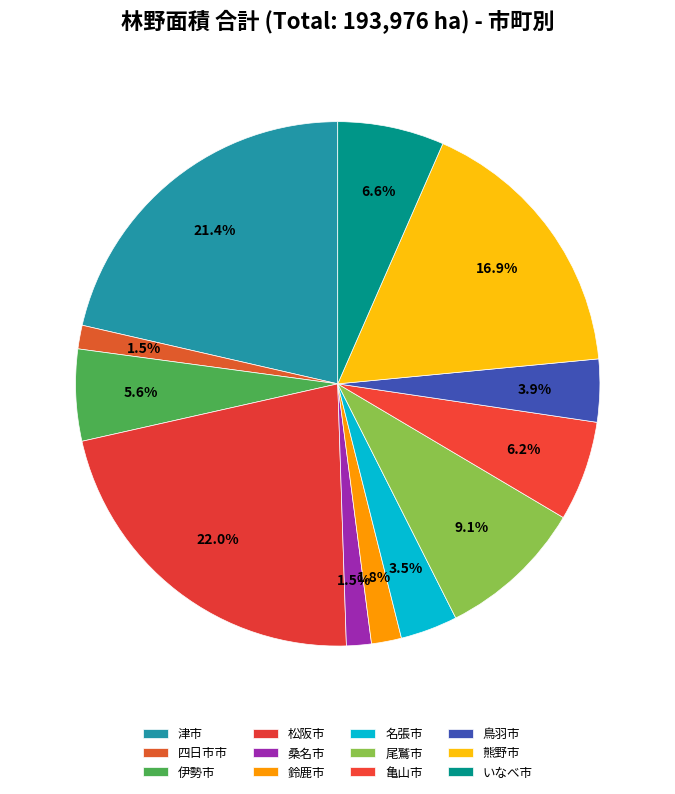

How many segments does this pie chart have?

12